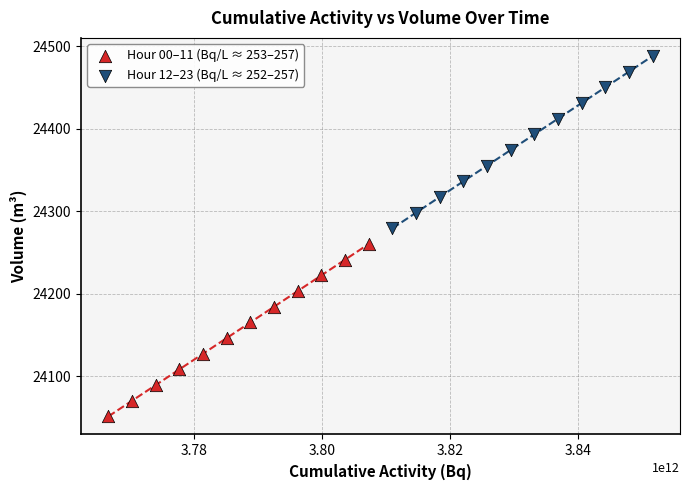

Which series reaches the minimum Y coordinate?

Hour 00–11 (Bq/L ≈ 253–257)